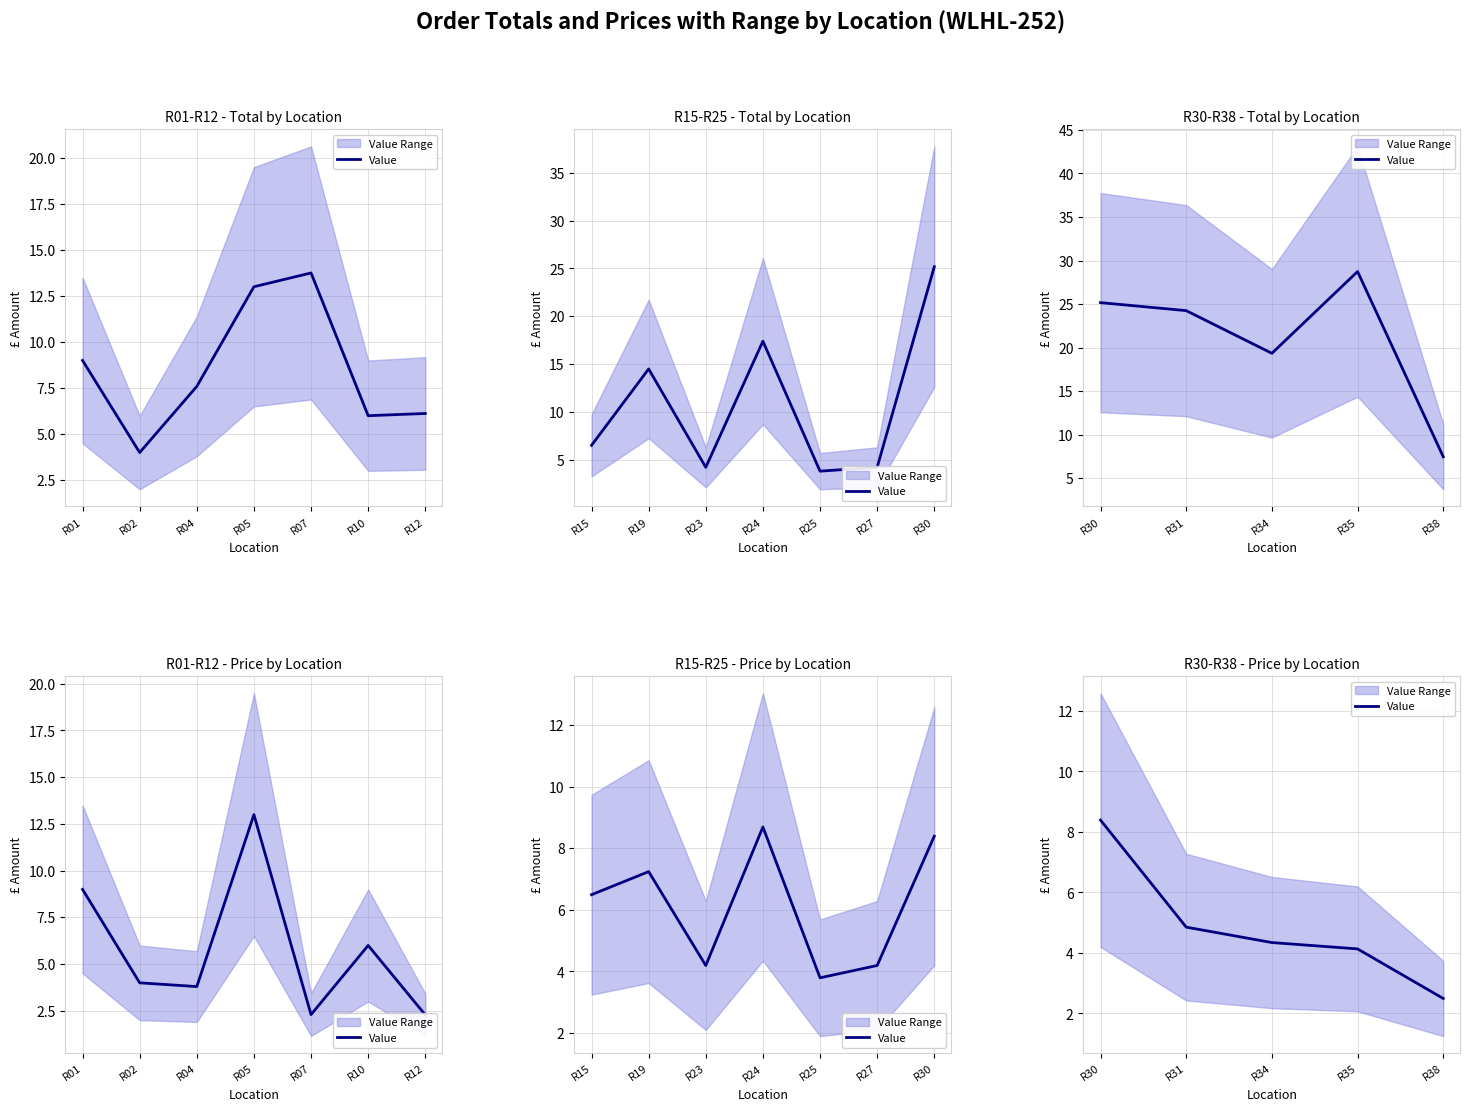

What is the sum of the values at R31 and R38?

7.3